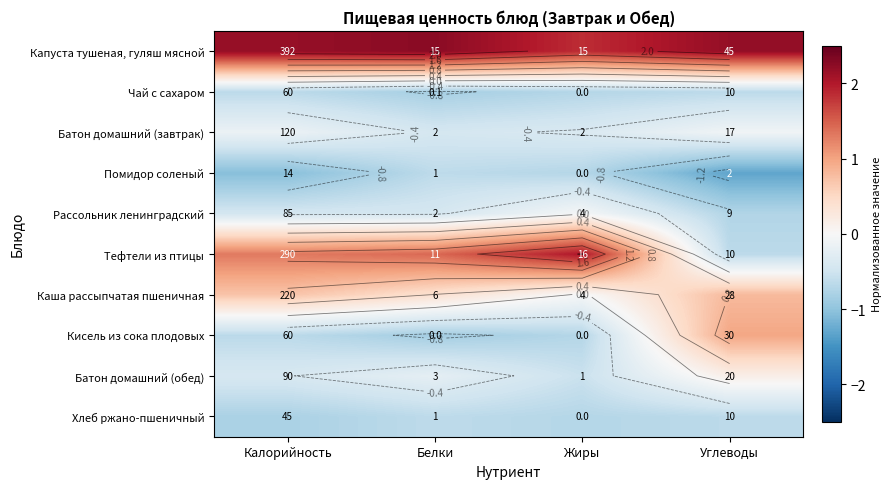

At which label does Тефтели из птицы first exceed 1?

Калорийность